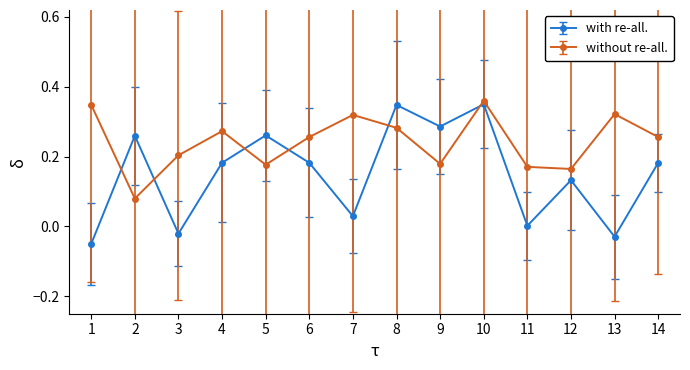

What is the sum of the without re-all. values at 9 and 7?

0.5